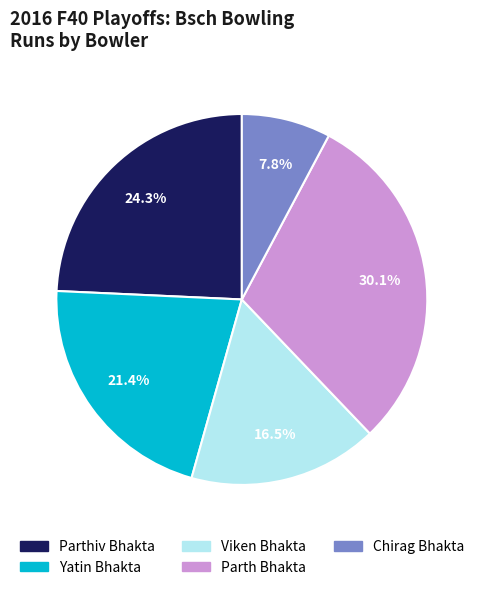

The Chirag Bhakta slice represents 8% of the pie. True or false?

True